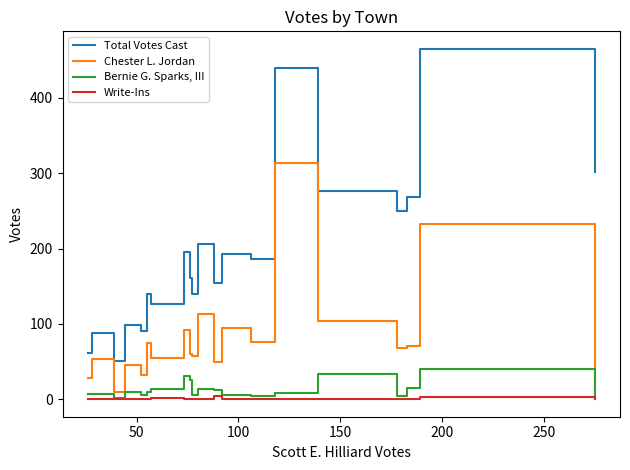

True or false: Write-Ins and Total Votes Cast cross at least once.

False